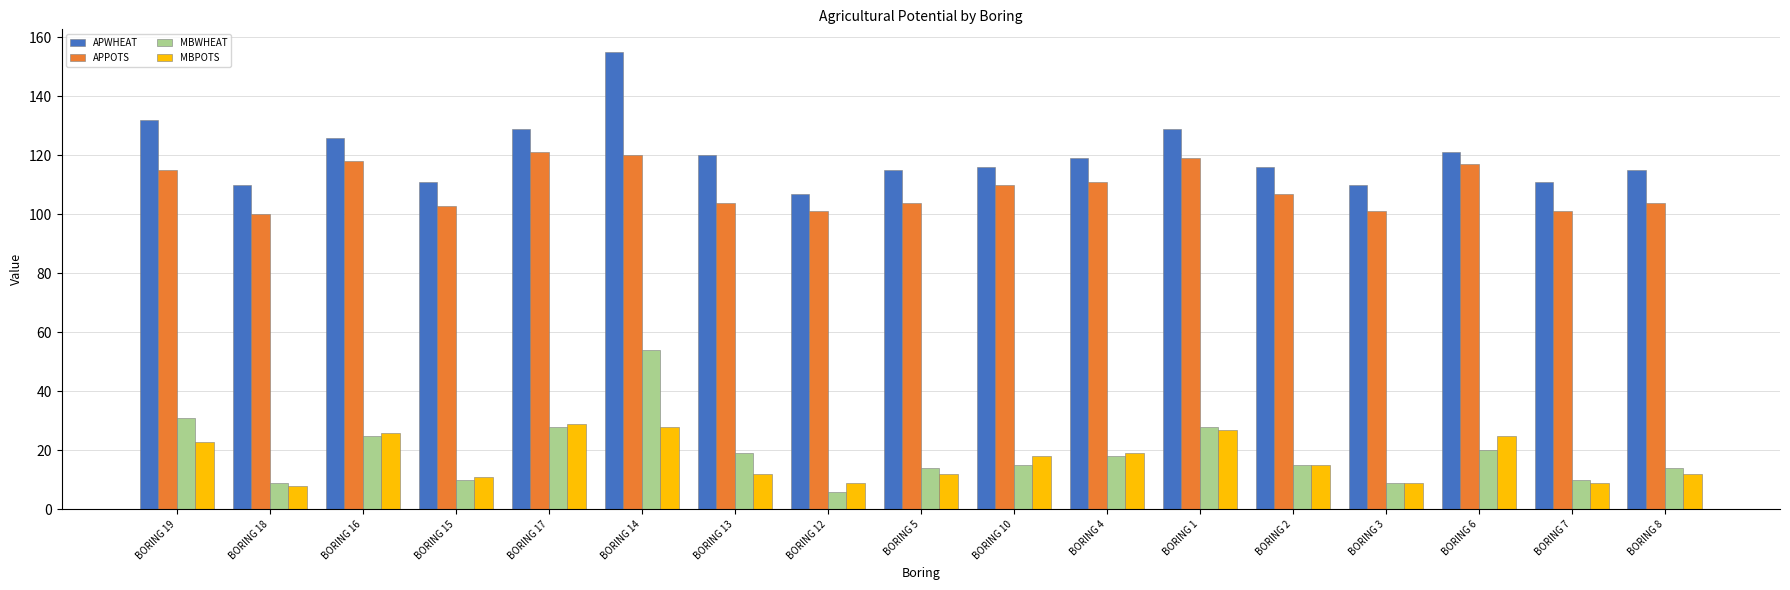

How many bars are there in each group?

4